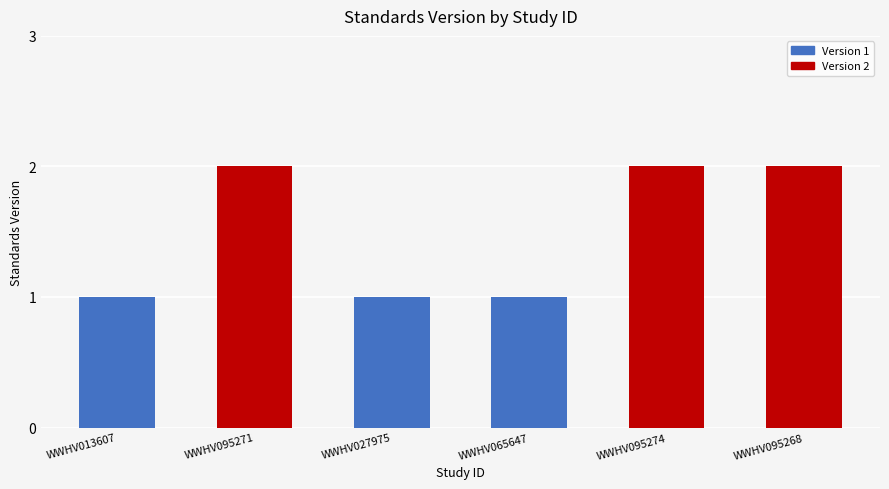

What is the value of the 4th bar from the left?

1